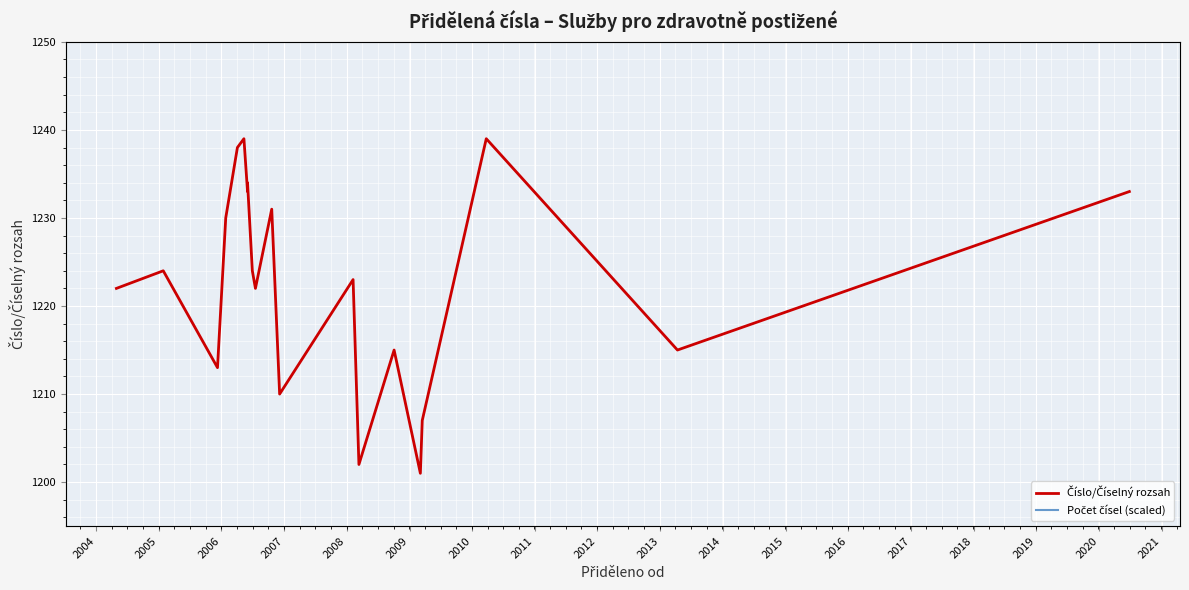

Which series has the largest range (max minus min)?

Číslo/Číselný rozsah